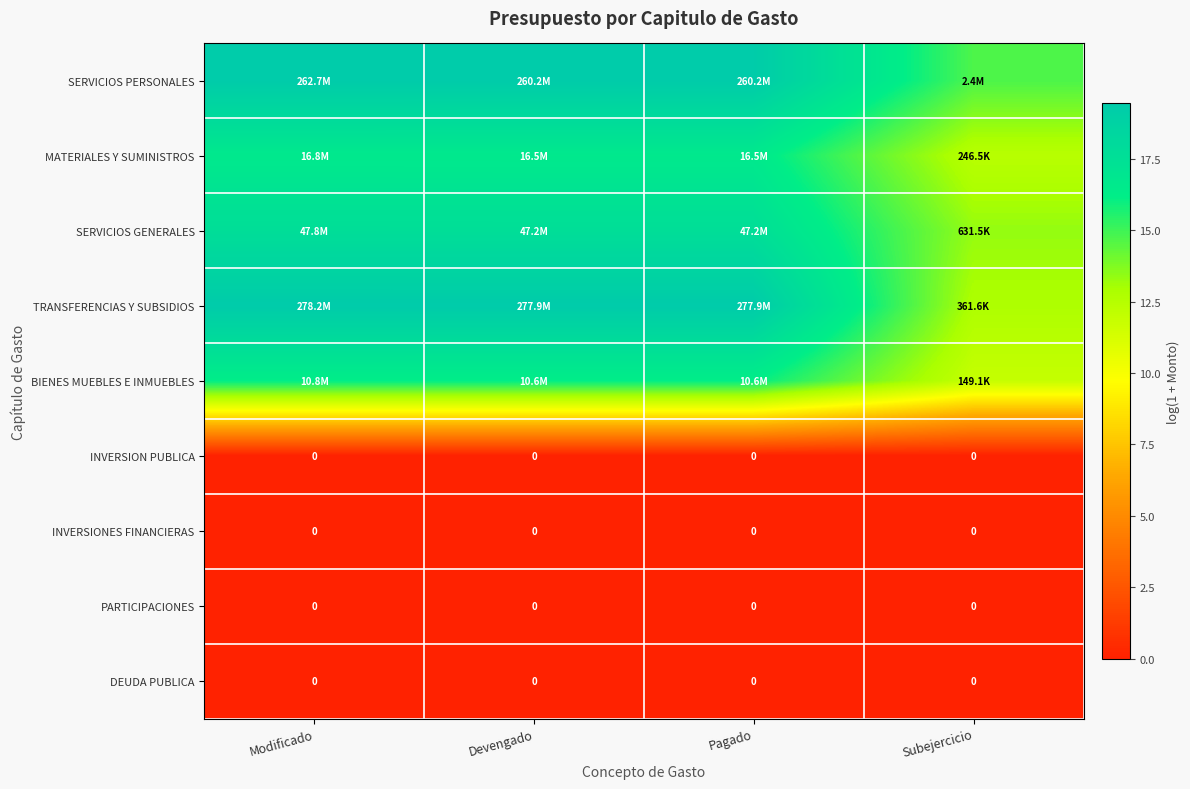

The value of TRANSFERENCIAS Y SUBSIDIOS at Pagado is 34.0. True or false?

False